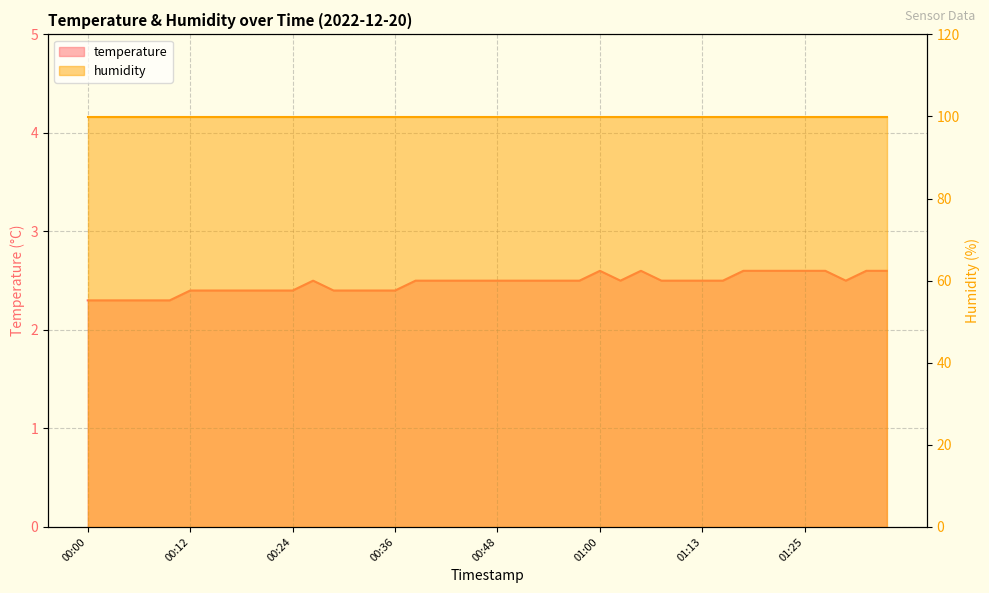

Reading right to left, list all the values displayed in this chart.

01:35=2.6	01:32=2.6	01:30=2.5	01:28=2.6	01:25=2.6	01:23=2.6	01:20=2.6	01:18=2.6	01:15=2.5	01:13=2.5	01:11=2.5	01:08=2.5	01:05=2.6	01:03=2.5	01:00=2.6	00:58=2.5	00:56=2.5	00:53=2.5	00:51=2.5	00:48=2.5	00:46=2.5	00:43=2.5	00:41=2.5	00:38=2.5	00:36=2.4	00:34=2.4	00:31=2.4	00:29=2.4	00:26=2.5	00:24=2.4	00:21=2.4	00:19=2.4	00:17=2.4	00:14=2.4	00:12=2.4	00:09=2.3	00:07=2.3	00:04=2.3	00:02=2.3	00:00=2.3